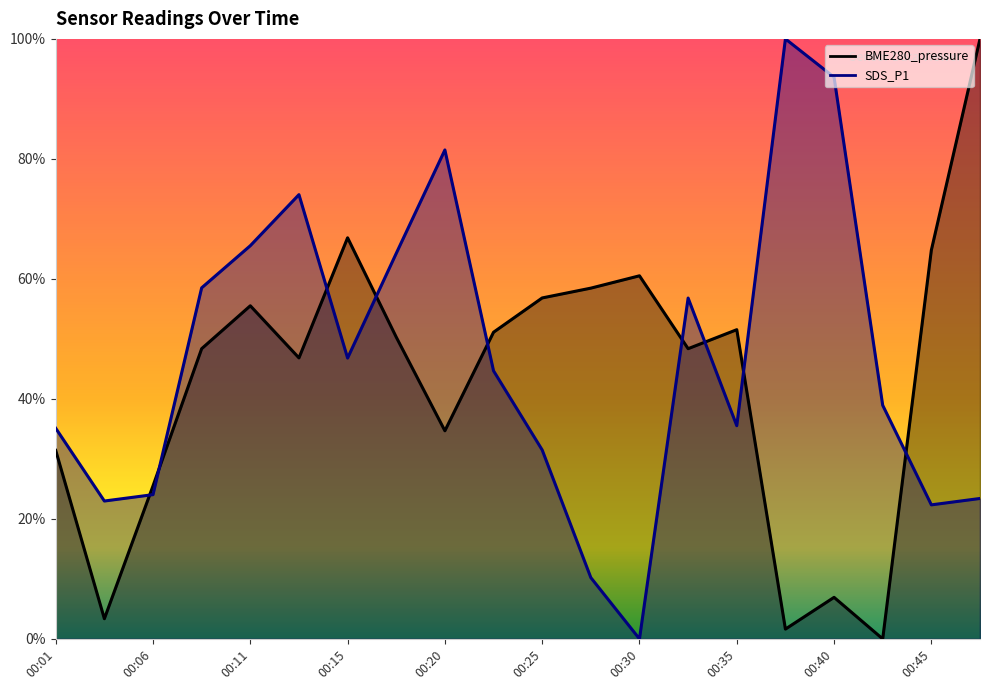

Which series has the largest total across all categories?

SDS_P1